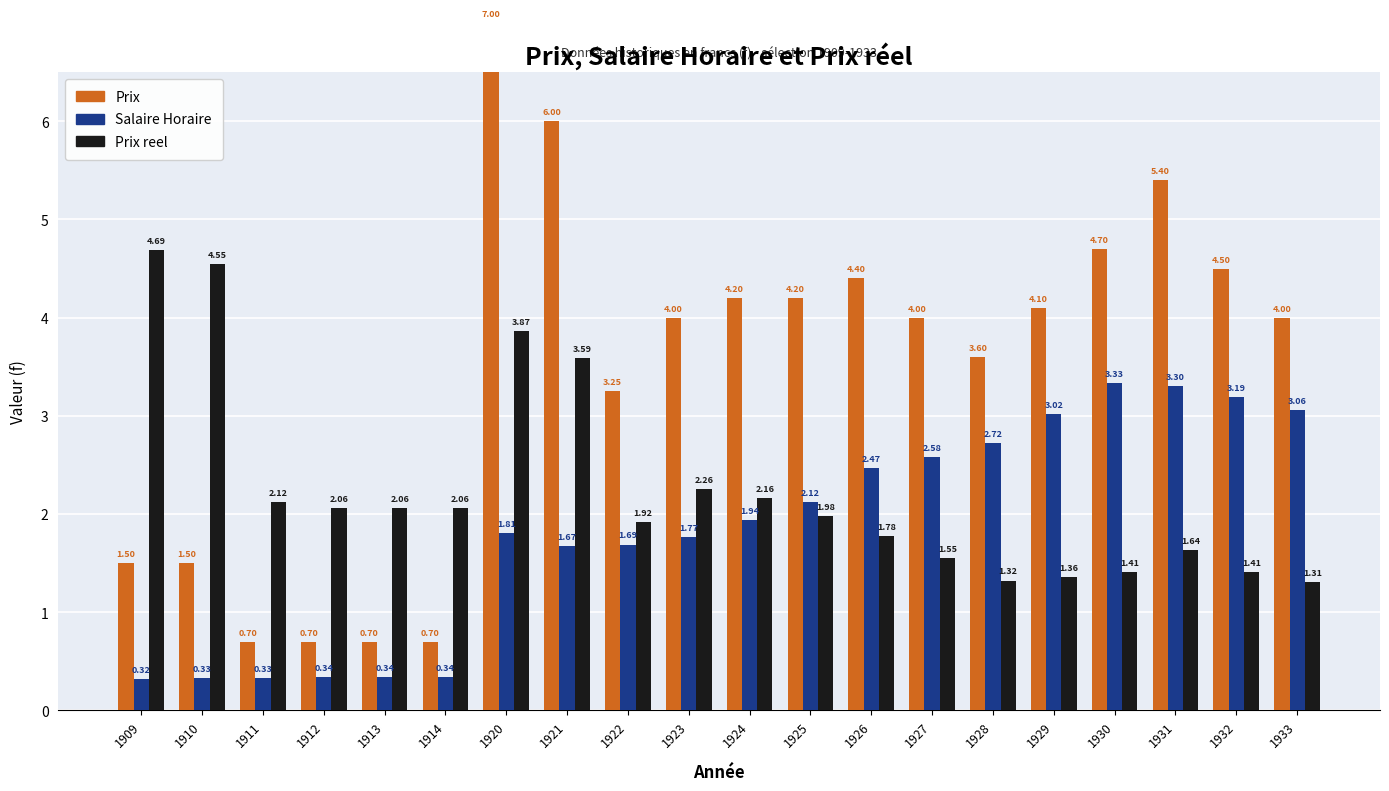

Reading right to left, what are all the values shown in this chart?

Prix: 1933=4.0	1932=4.5	1931=5.4	1930=4.7	1929=4.1	1928=3.6	1927=4.0	1926=4.4	1925=4.2	1924=4.2	1923=4.0	1922=3.2	1921=6.0	1920=7.0	1914=0.7	1913=0.7	1912=0.7	1911=0.7	1910=1.5	1909=1.5
Salaire Horaire: 1933=3.1	1932=3.2	1931=3.3	1930=3.3	1929=3.0	1928=2.7	1927=2.6	1926=2.5	1925=2.1	1924=1.9	1923=1.8	1922=1.7	1921=1.7	1920=1.8	1914=0.3	1913=0.3	1912=0.3	1911=0.3	1910=0.3	1909=0.3
Prix reel: 1933=1.3	1932=1.4	1931=1.6	1930=1.4	1929=1.4	1928=1.3	1927=1.6	1926=1.8	1925=2.0	1924=2.2	1923=2.3	1922=1.9	1921=3.6	1920=3.9	1914=2.1	1913=2.1	1912=2.1	1911=2.1	1910=4.5	1909=4.7